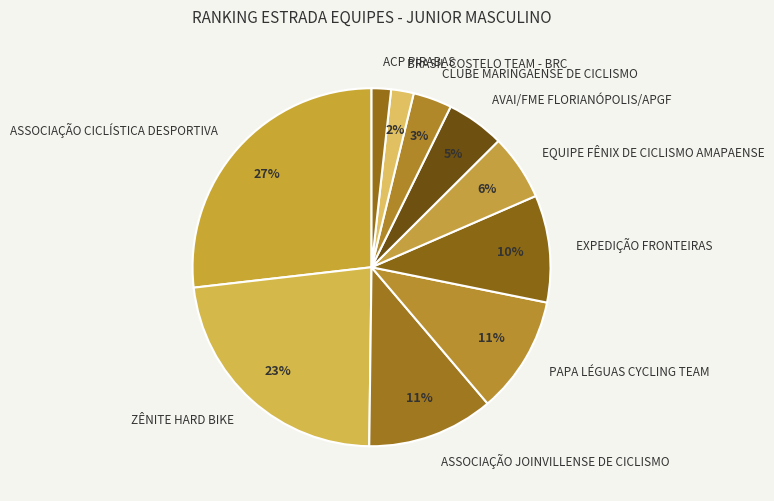

Combined, do ACP PIRABAS and AVAI/FME FLORIANÓPOLIS/APGF account for over 50%?

No